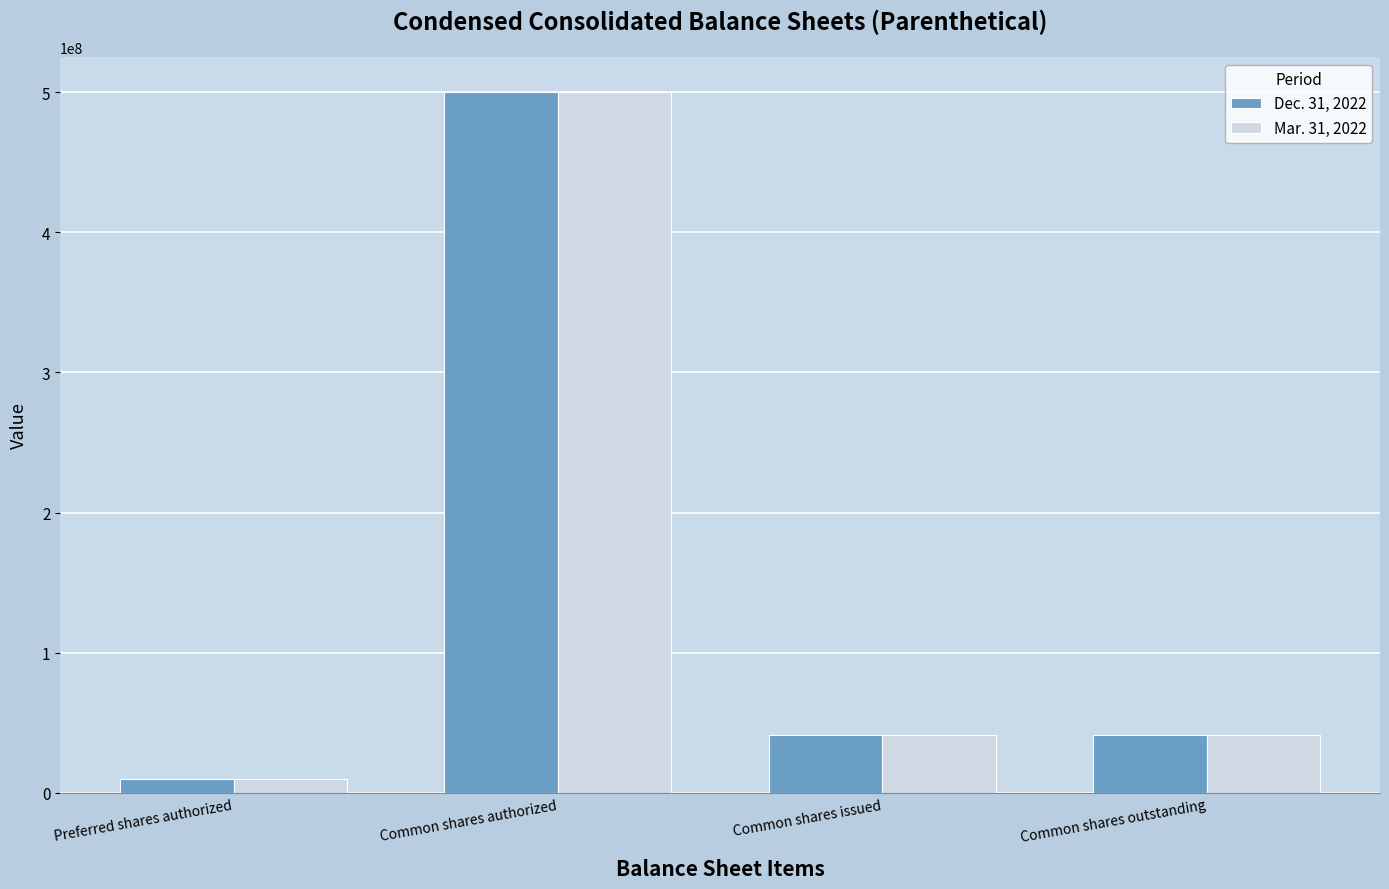

What is the difference between the Mar. 31, 2022 values at Common shares issued and Common shares authorized?

458591559